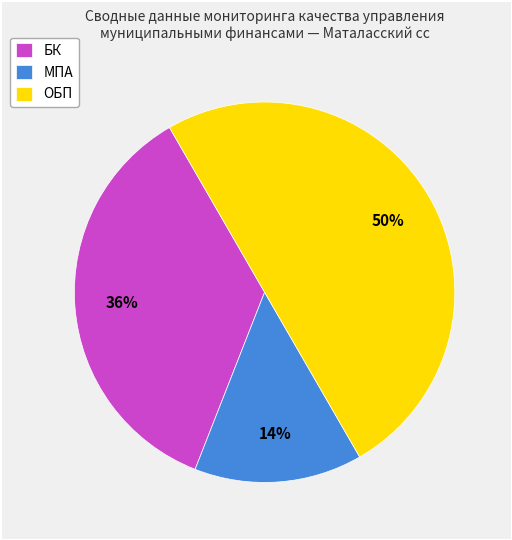

How many segments does this pie chart have?

3